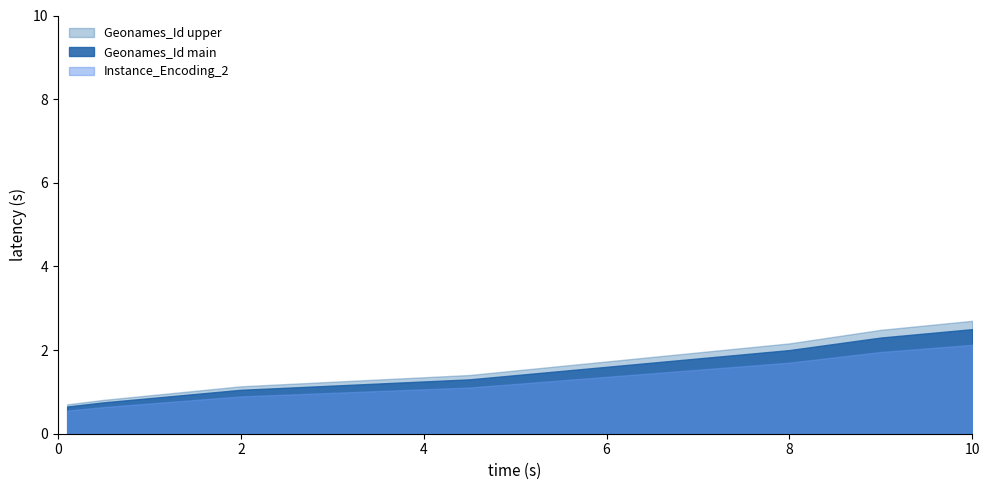

What is the sum of all Geonames_Id_scaled values?

29.1